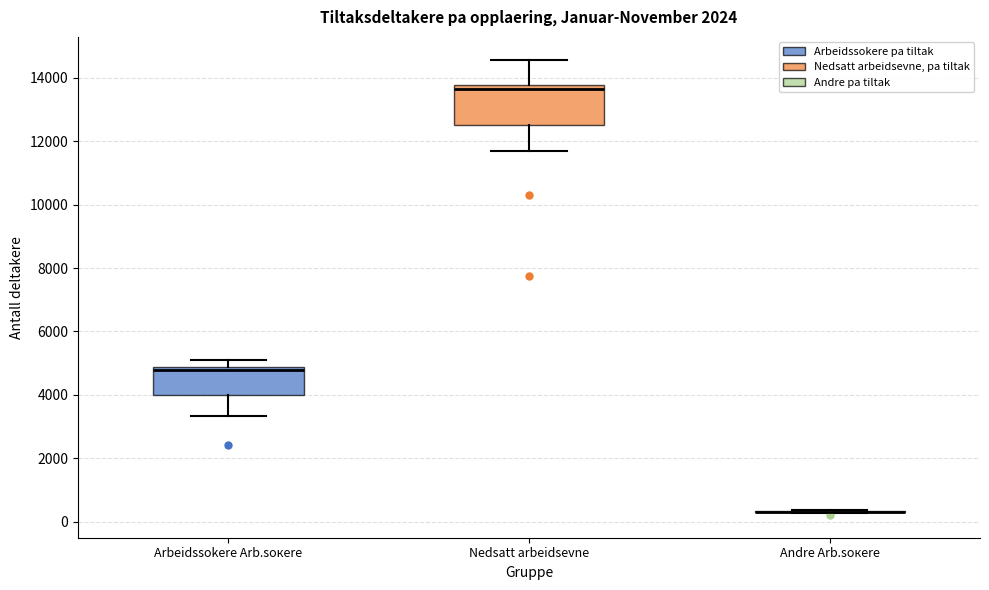

Which box is the tallest, from its lower edge to its upper edge?

Nedsatt arbeidsevne